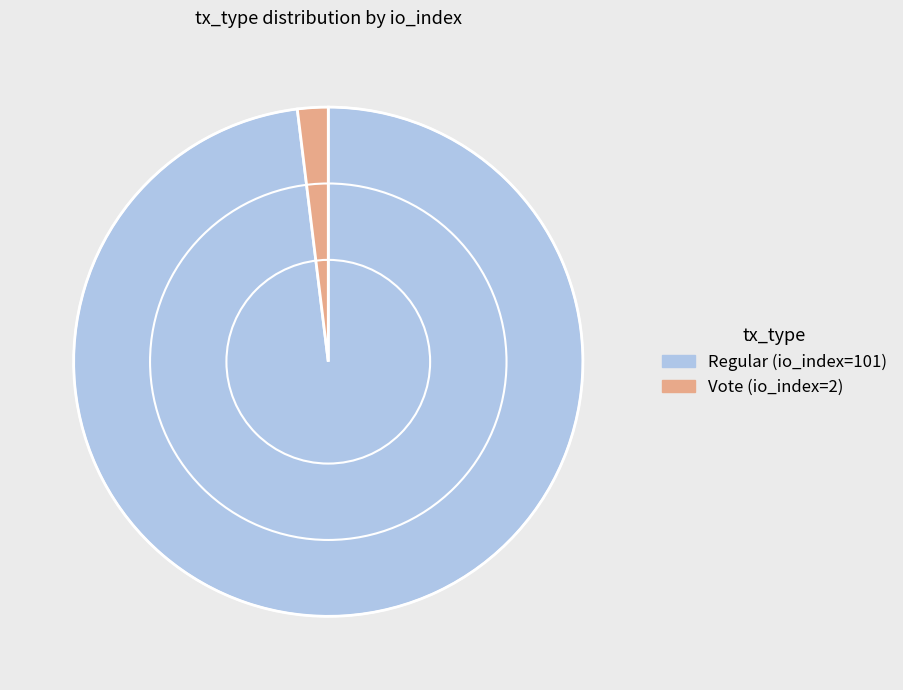

Between Regular (io_index=101) and Vote (io_index=2), which is larger?

Regular (io_index=101)